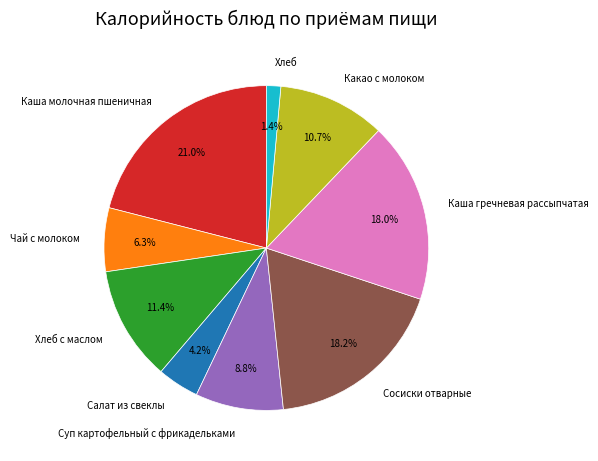

To the nearest percent, what percentage of the pie is Салат из свеклы?

4%